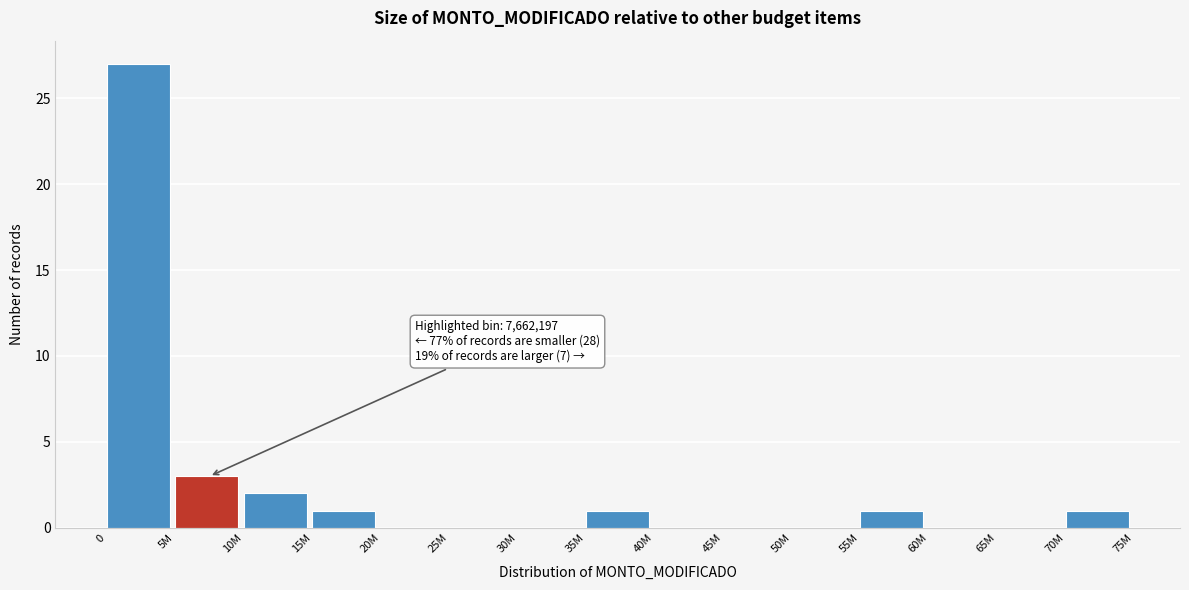

Reading left to right, extract all data points from this chart.

0=27	5M=3	10M=2	15M=1	20M=0	25M=0	30M=0	35M=1	40M=0	45M=0	50M=0	55M=1	60M=0	65M=0	70M=1